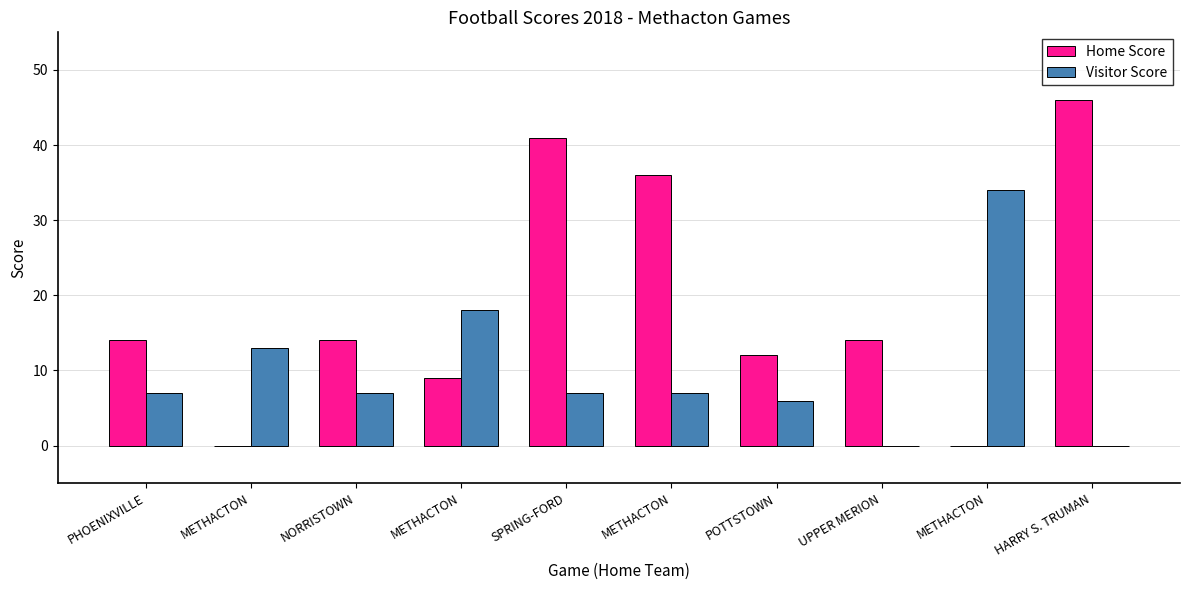

Is it true that Home Score equals -19 at METHACTON?

False